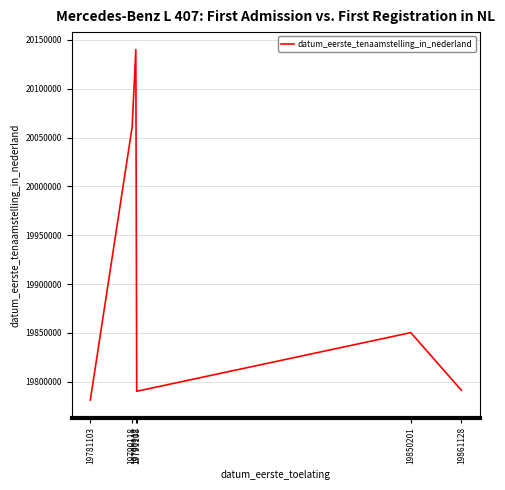

What is the sum of the values at 19781103 and 19861128?

39572211